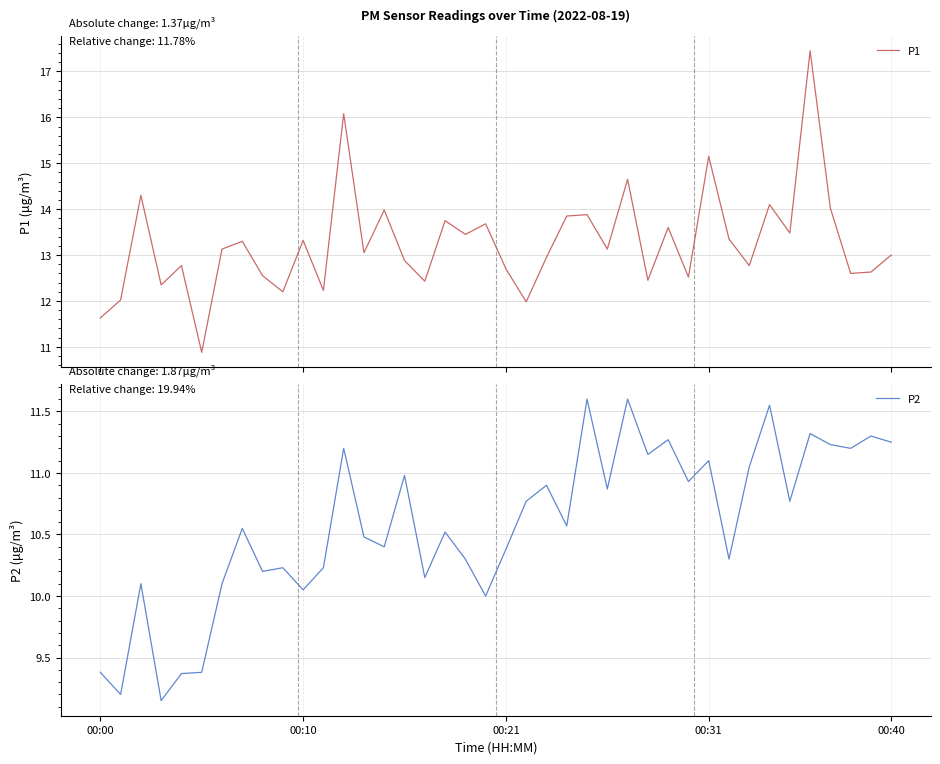

The value of P2 at 14 is 10.4. True or false?

True